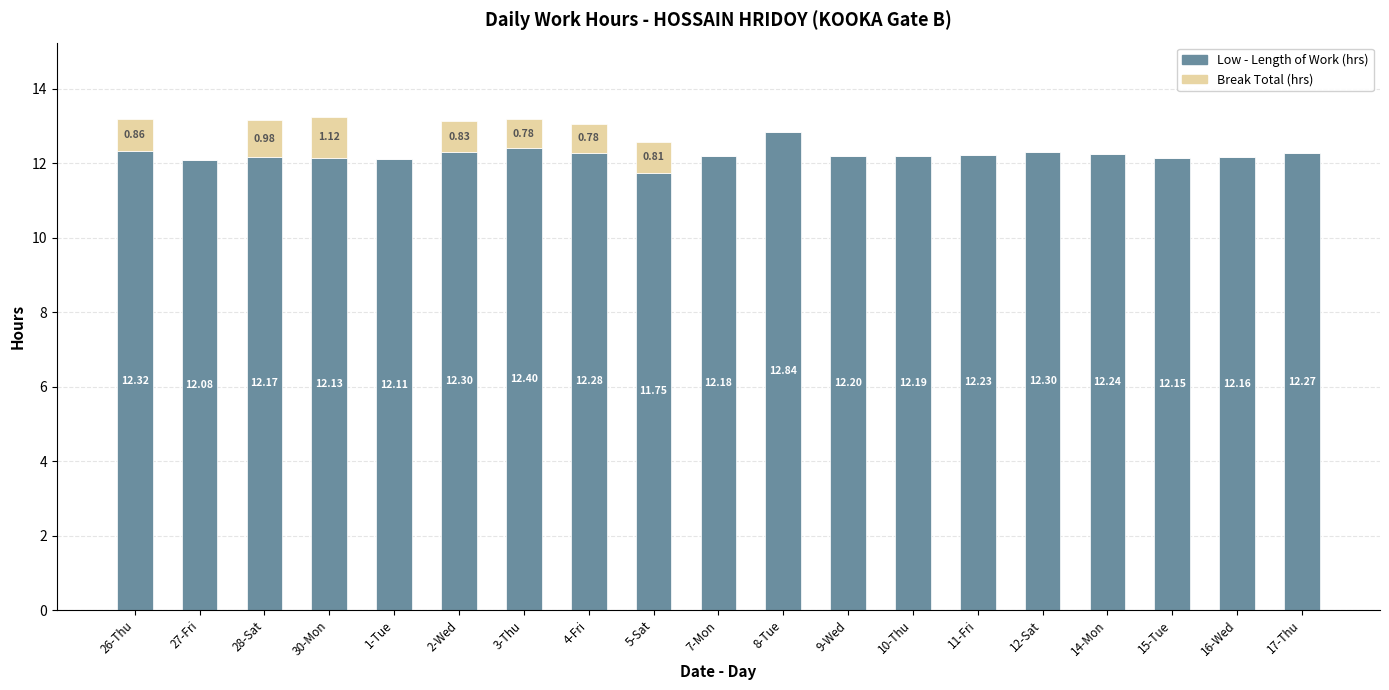

At which category is the sum across all series the highest?

30-Mon